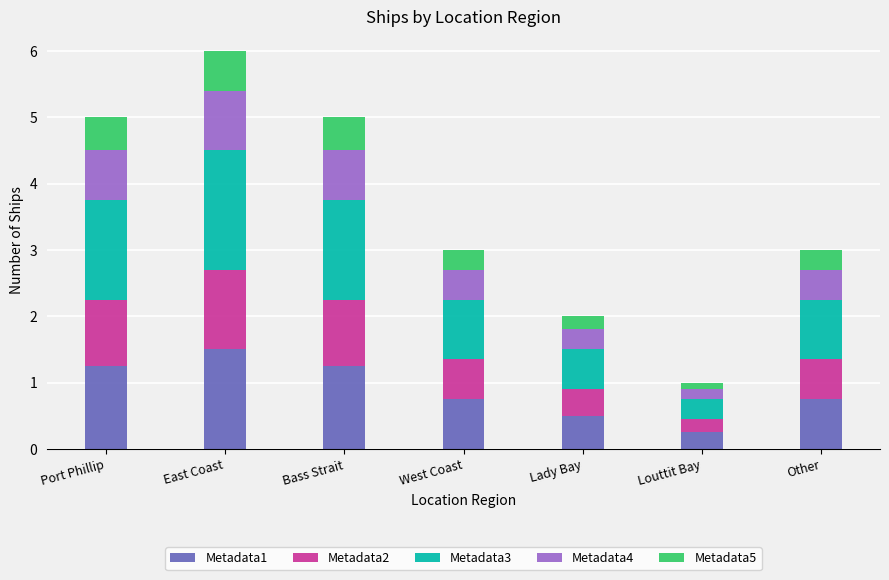

What is the total value across all series at West Coast?

3.0